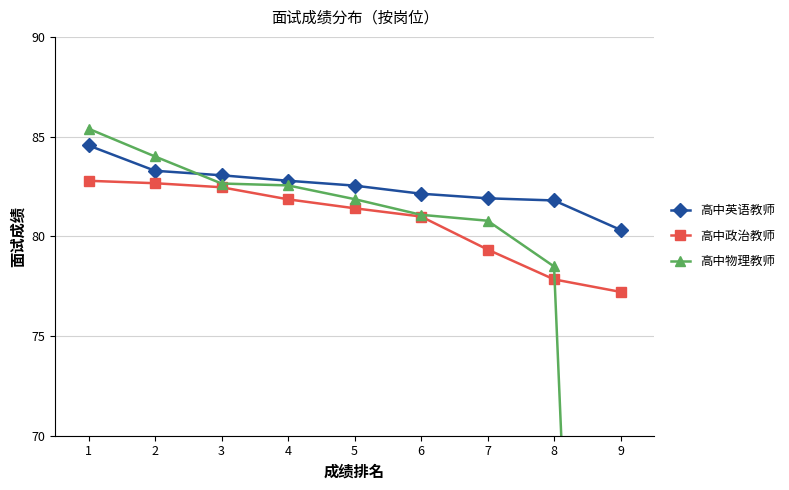

Is it true that 高中英语教师 equals 83.3 at 2?

True